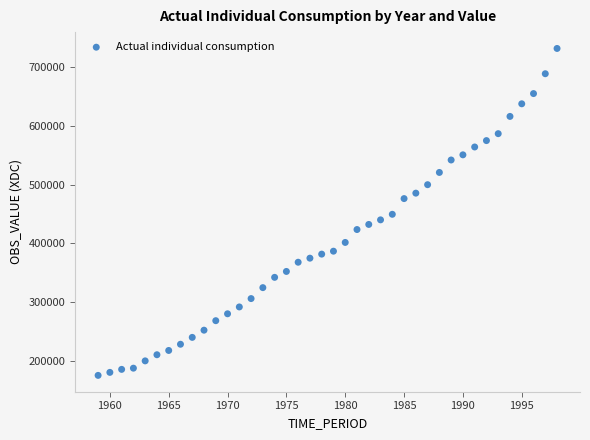

What is the range of X values (max minus min)?

39